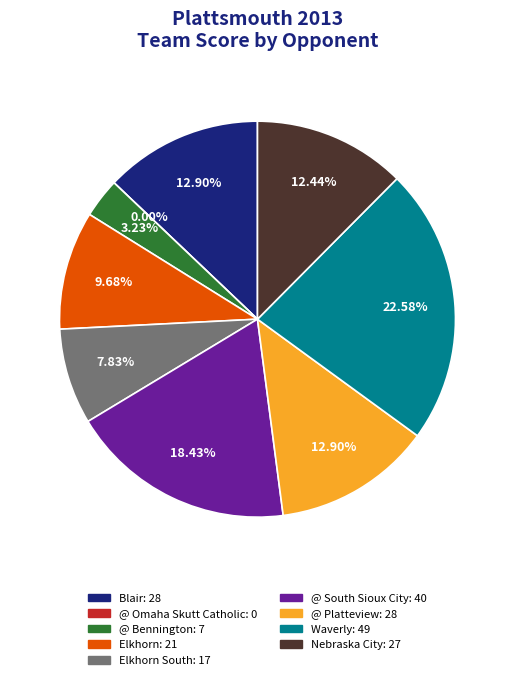

How many slices are in this pie chart?

9